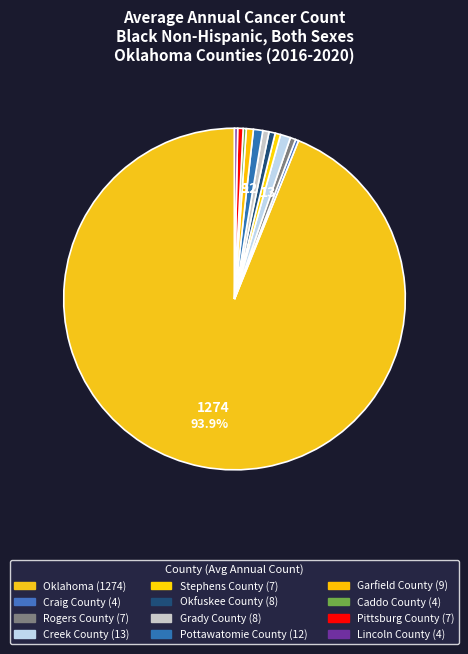

Count the number of slices in the pie.

12